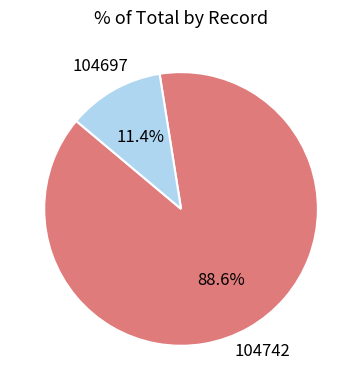

How many segments does this pie chart have?

2